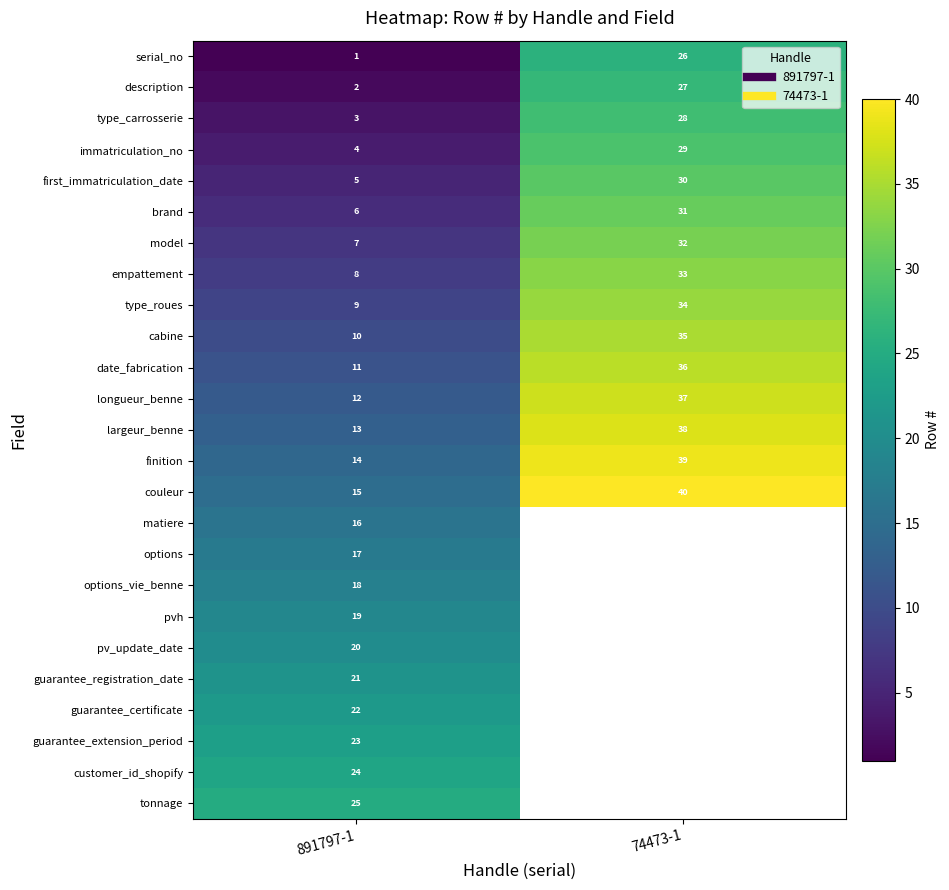

At which category does the chart reach its minimum across all series?

891797-1